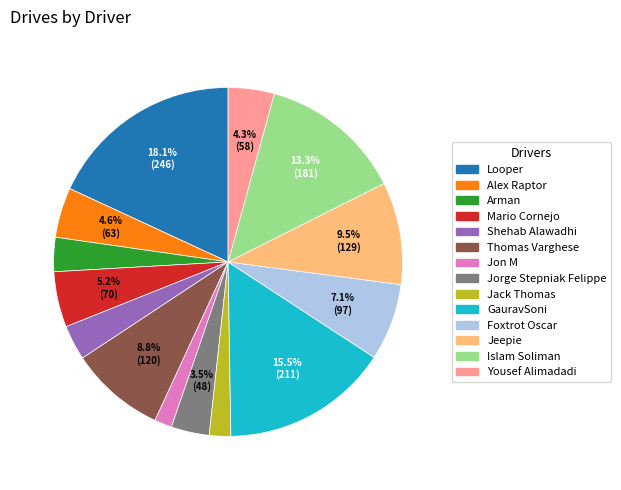

What is the ratio of the value at Foxtrot Oscar to the value at Jorge Stepniak Felippe?

2.0